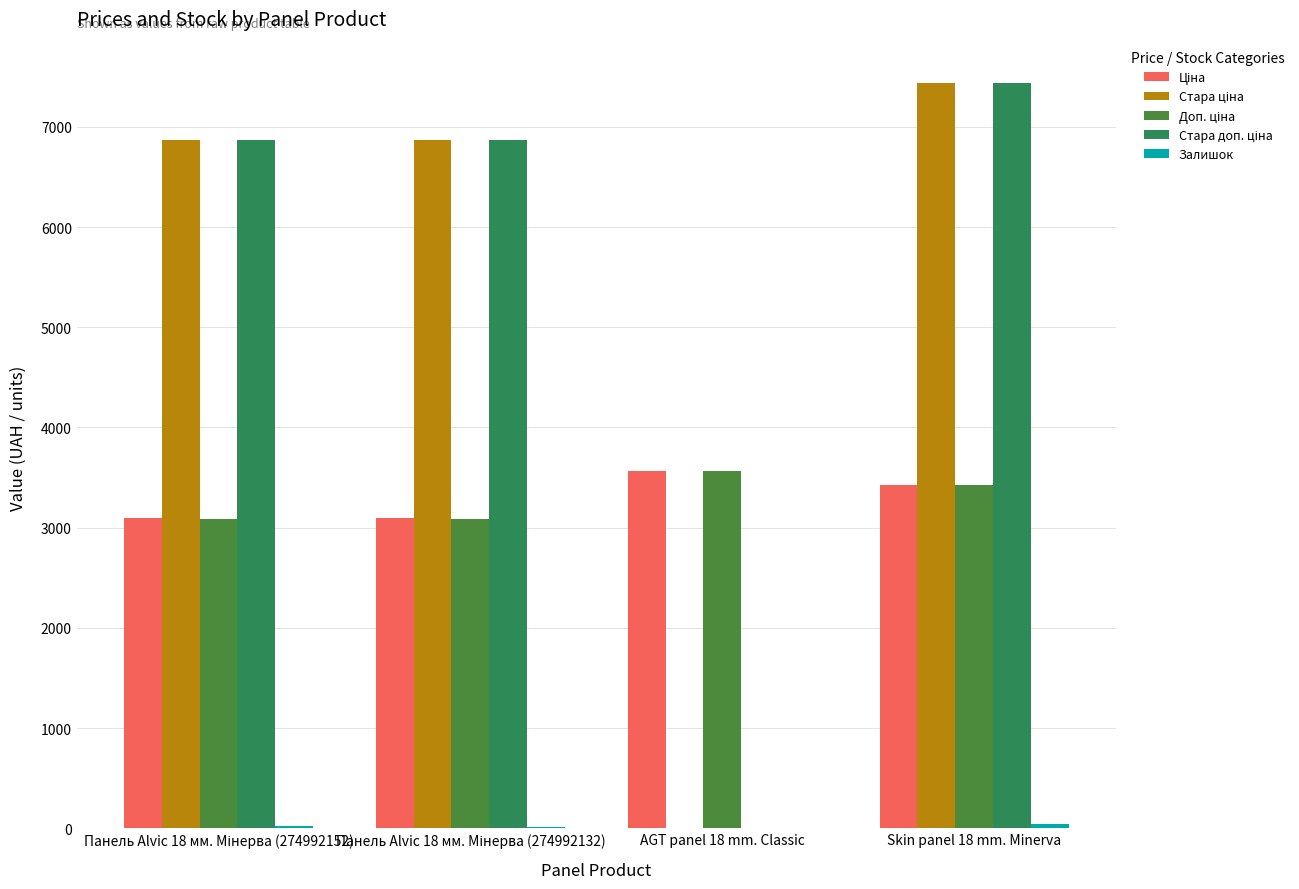

How many categories are shown in the chart?

4